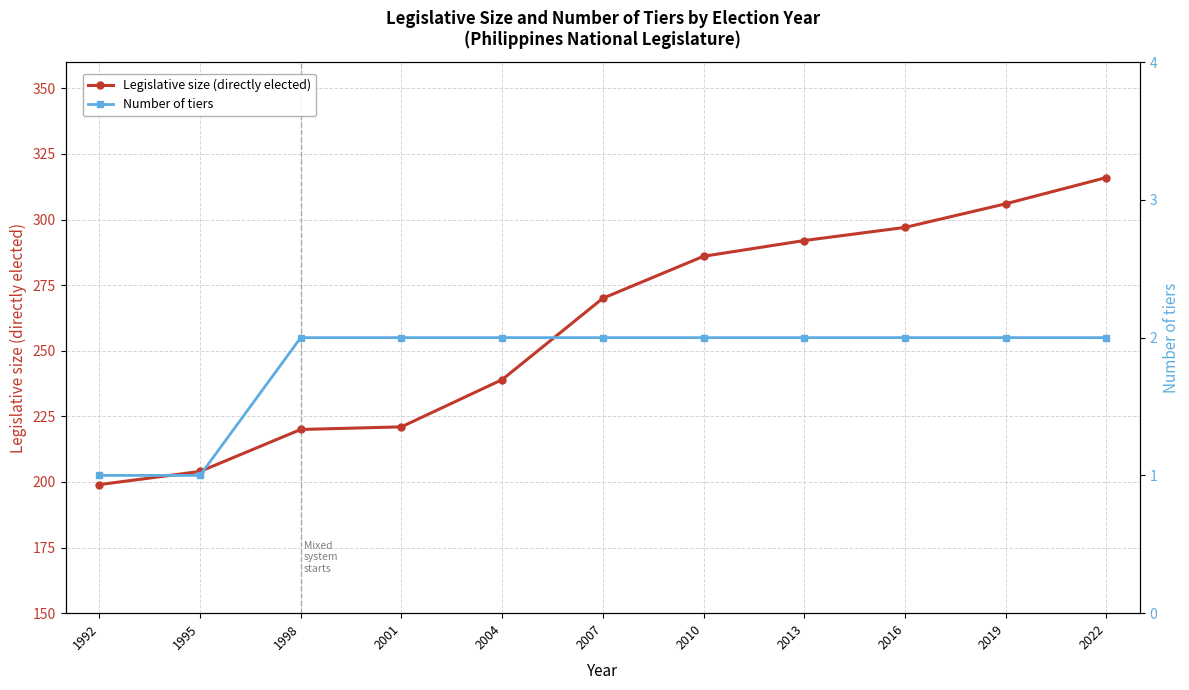

What is the value of the Legislative size (directly elected) point at the 5th from the left?

239